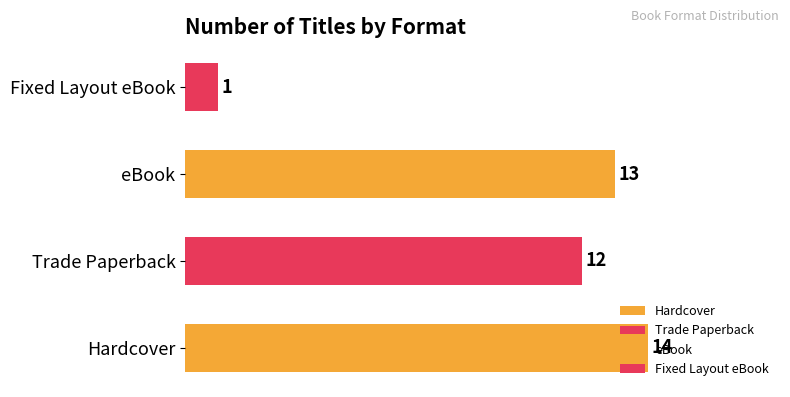

The chart shows a value of 1 at Fixed Layout eBook. True or false?

True